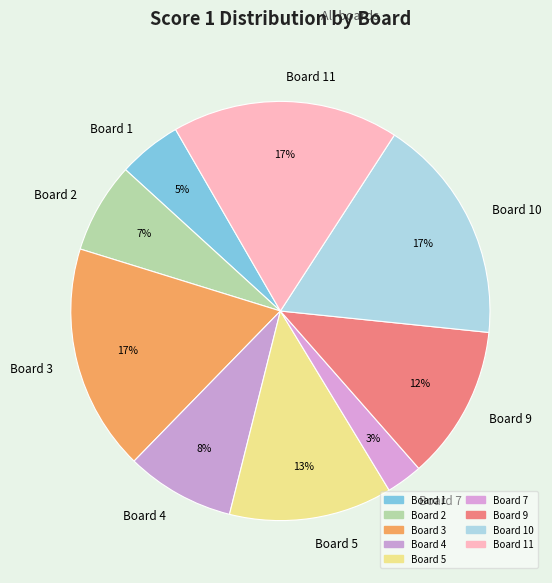

What percentage is the Board 7 slice, to the nearest percent?

3%